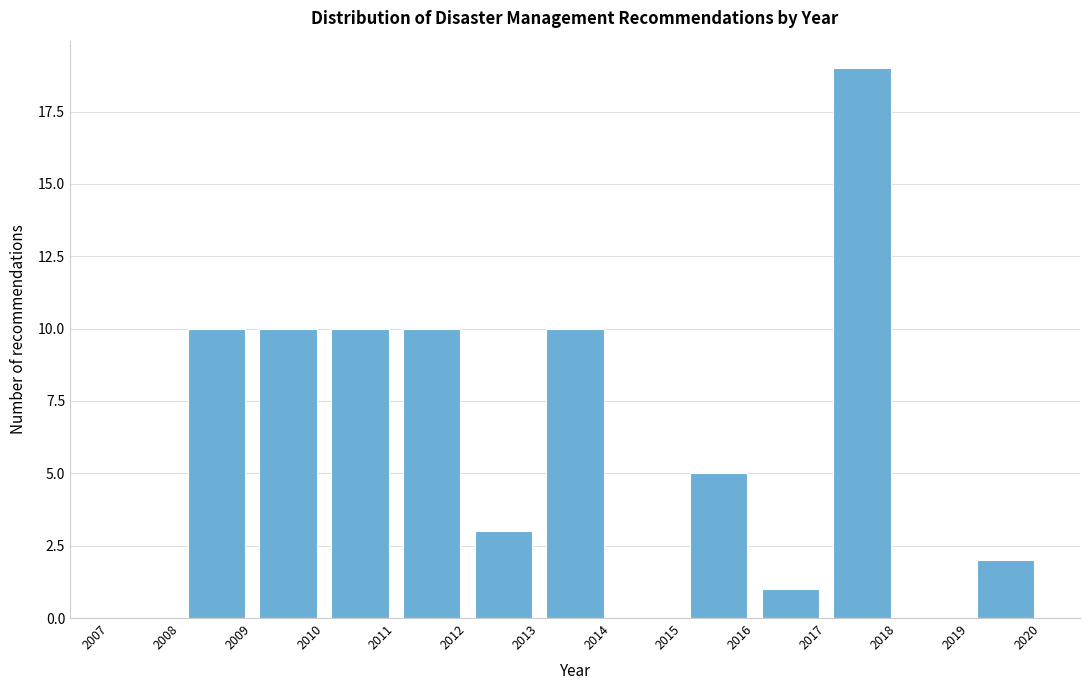

Reading left to right, transcribe this chart: for each bar, give the range it covers on the x-axis and its height. The values are not printed on the chart, so give them approximately, as read against the axis.

2007 to 2008: 0
2008 to 2009: 10
2009 to 2010: 10
2010 to 2011: 10
2011 to 2012: 10
2012 to 2013: 3
2013 to 2014: 10
2014 to 2015: 0
2015 to 2016: 5
2016 to 2017: 1
2017 to 2018: 19
2018 to 2019: 0
2019 to 2020: 2